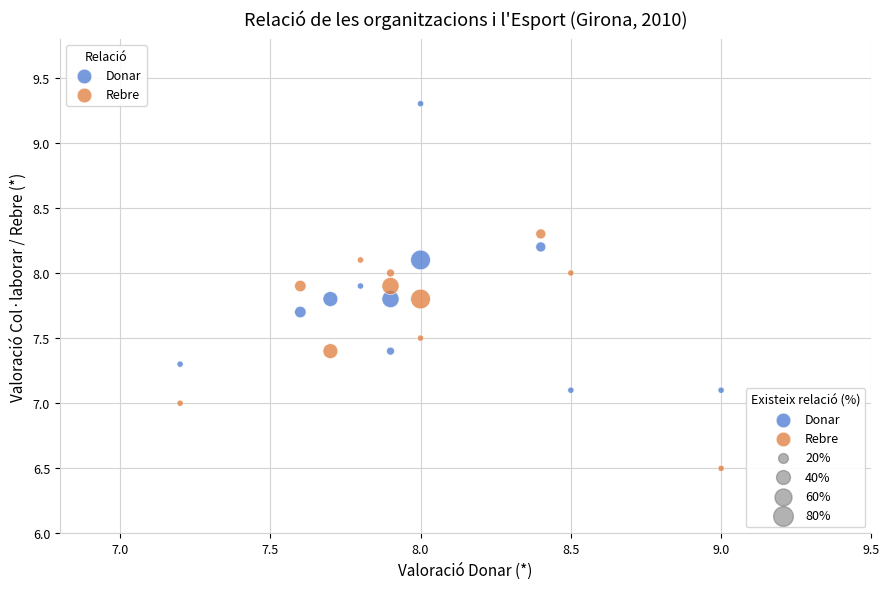

Across all data points, what is the range of Y values (max minus min)?

2.8